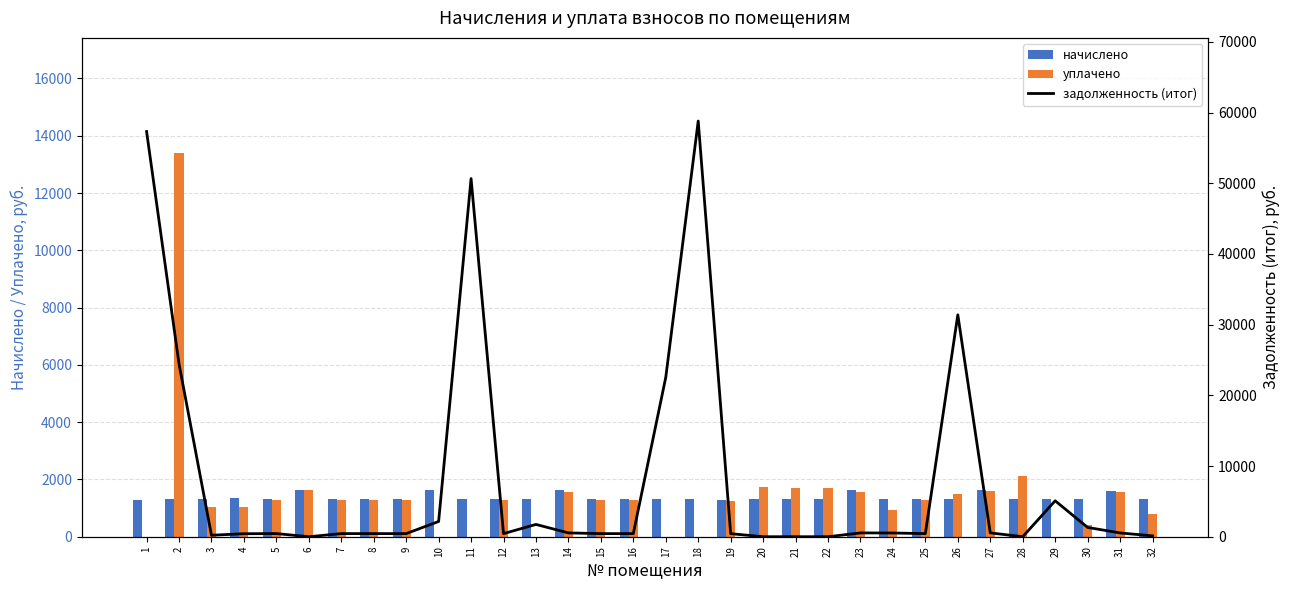

What is the total value across all series at 16?

3026.8